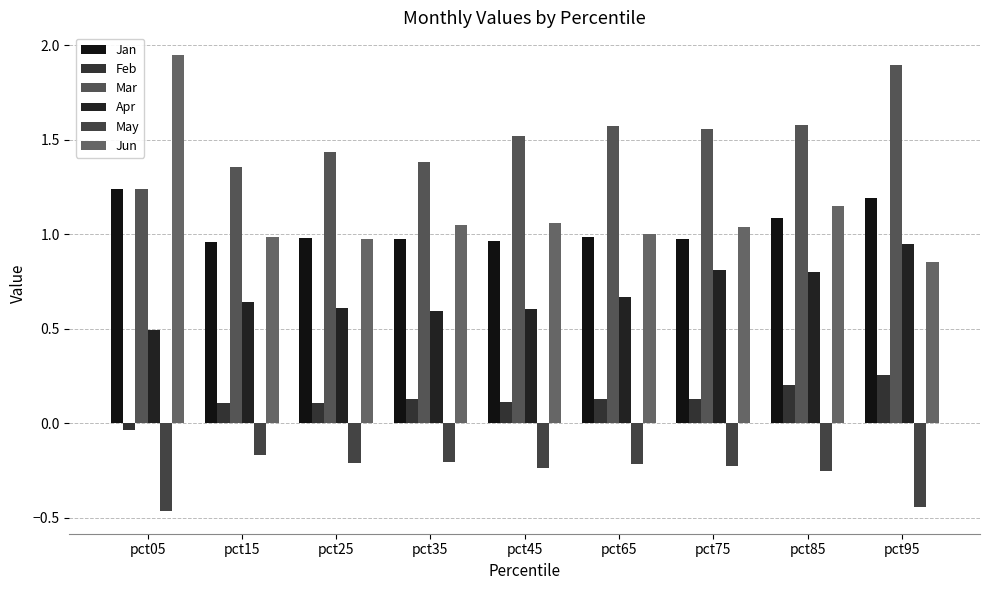

List the labels in order of May value, largest first.

pct15, pct35, pct25, pct65, pct75, pct45, pct85, pct95, pct05